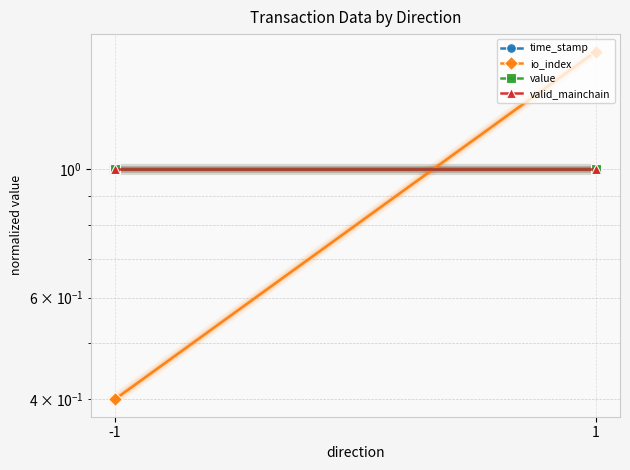

How many lines are shown in the chart?

4